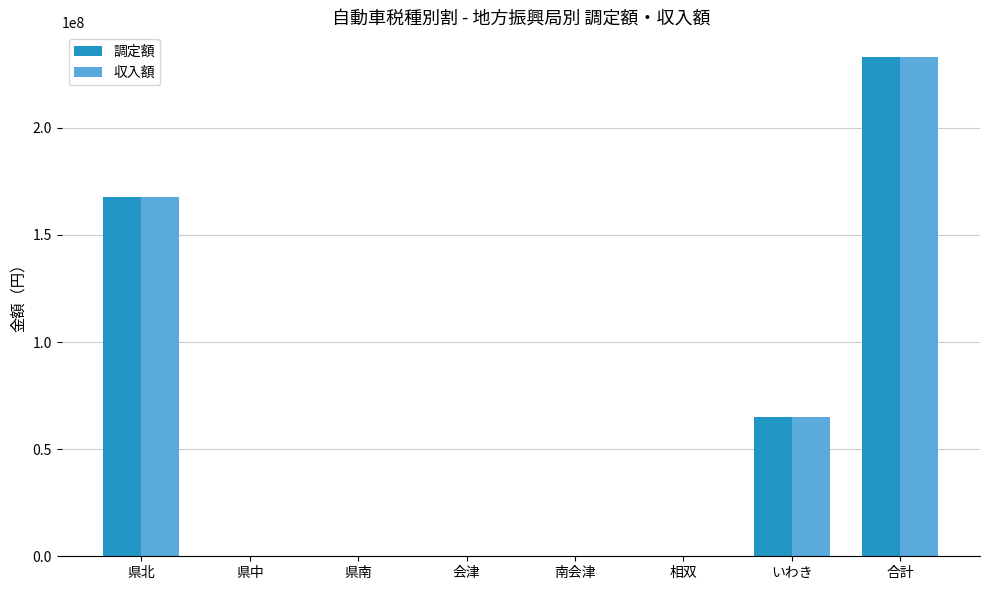

Count the number of data series in this chart.

2